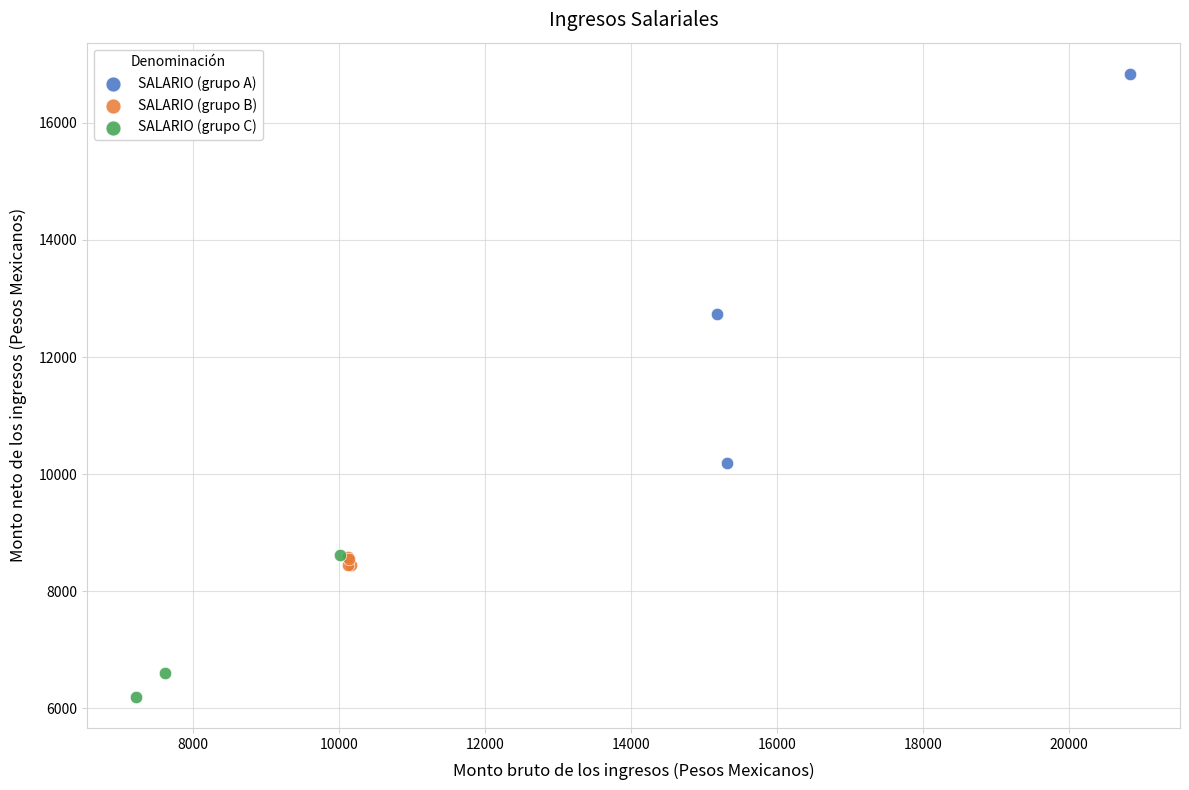

Which series reaches the minimum Y coordinate?

SALARIO (grupo C)